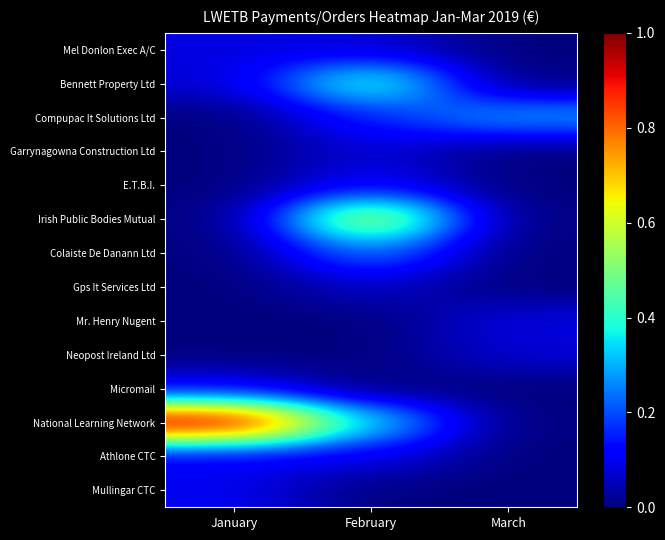

What is the greatest value displayed?

1.0